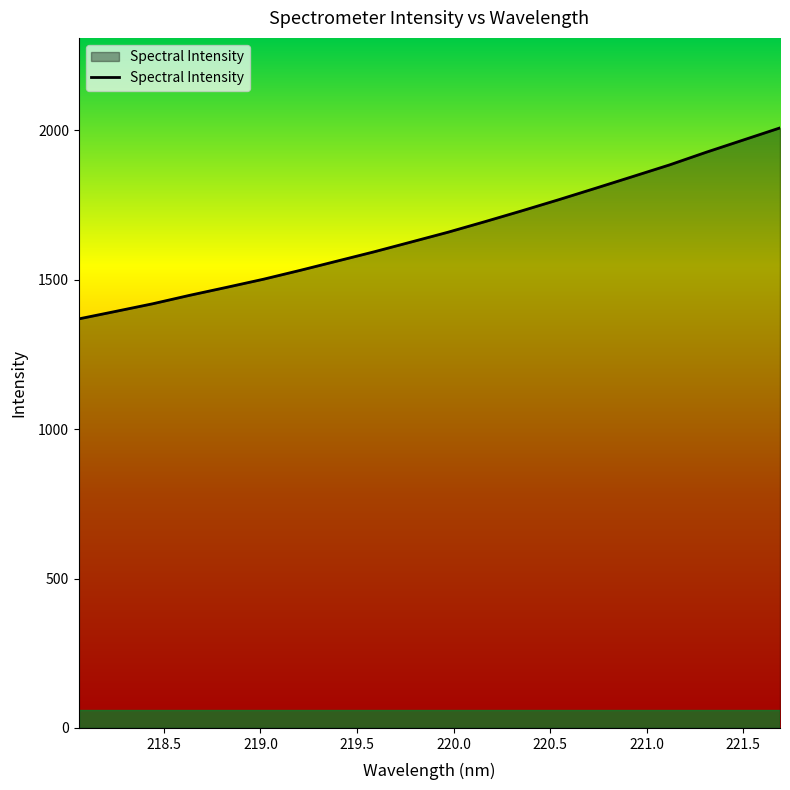

What is the smallest value displayed?

1369.0